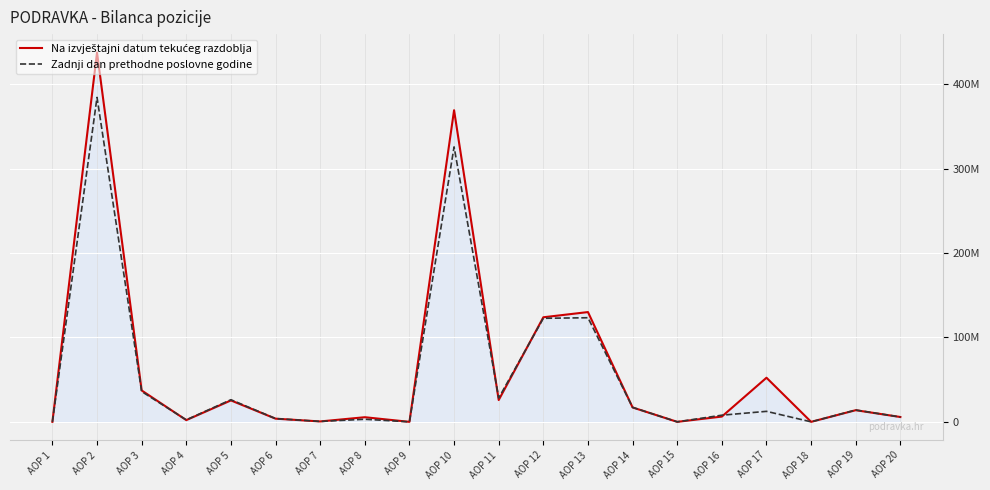

Does the chart have visible grid lines?

Yes